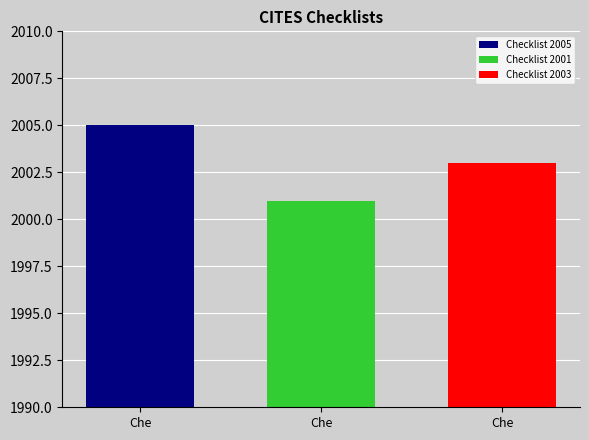

At Che, list the series in order from largest to smallest.

Checklist 2005, Checklist 2003, Checklist 2001